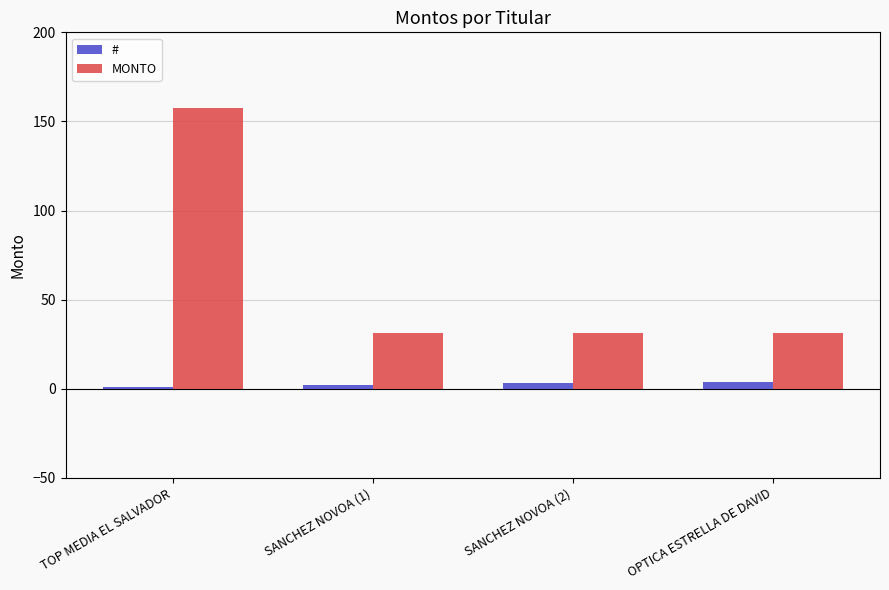

List the series in order of their peak value, lowest first.

#, MONTO